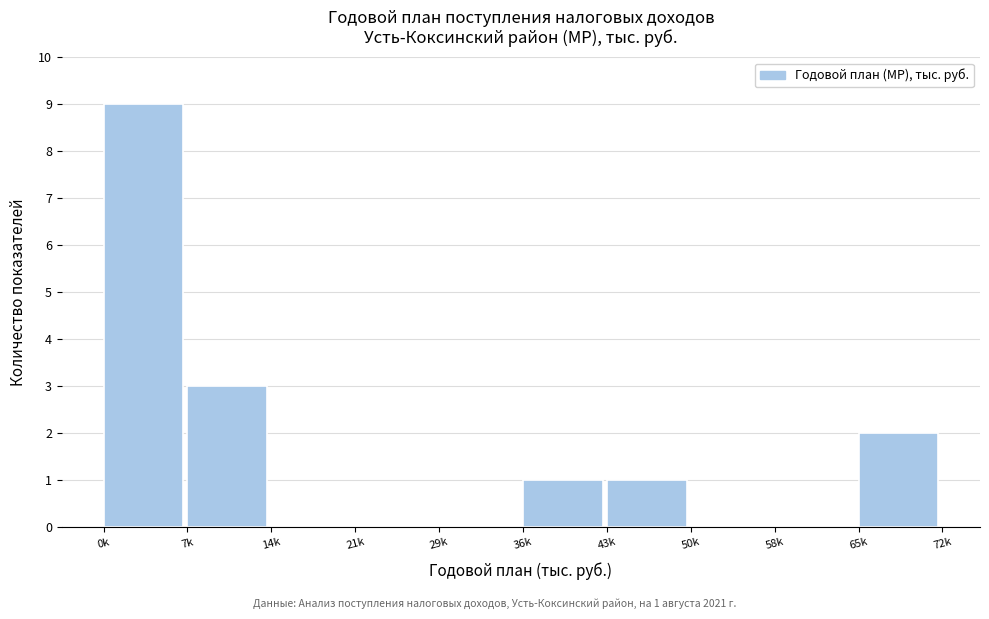

Reading left to right, what are all the values shown in this chart?

0k=9	7k=3	14k=0	21k=0	29k=0	36k=1	43k=1	50k=0	58k=0	65k=2